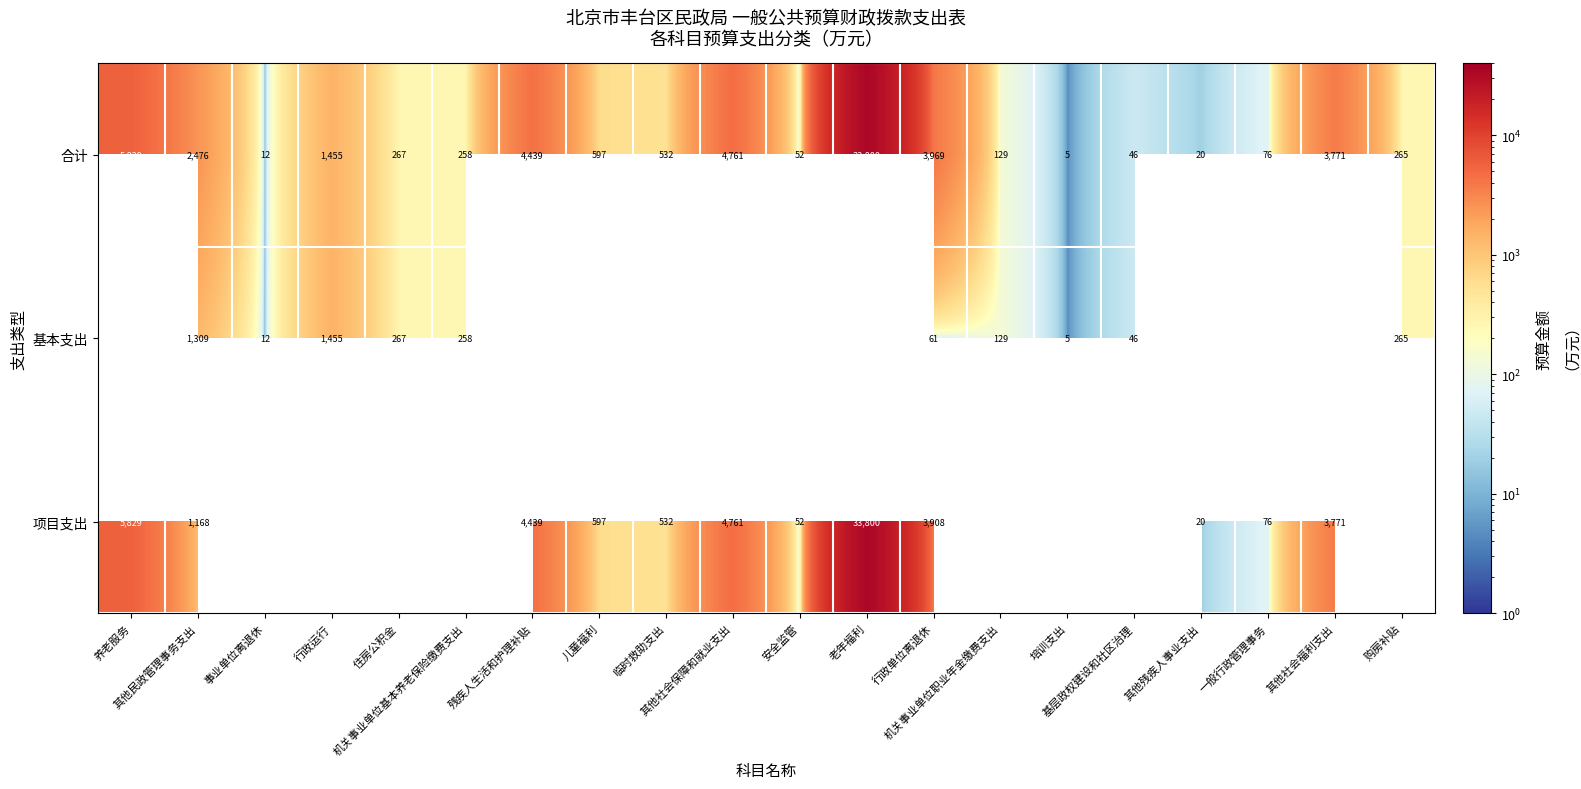

Read the 合计 value at 其他民政管理事务支出.

2476.1